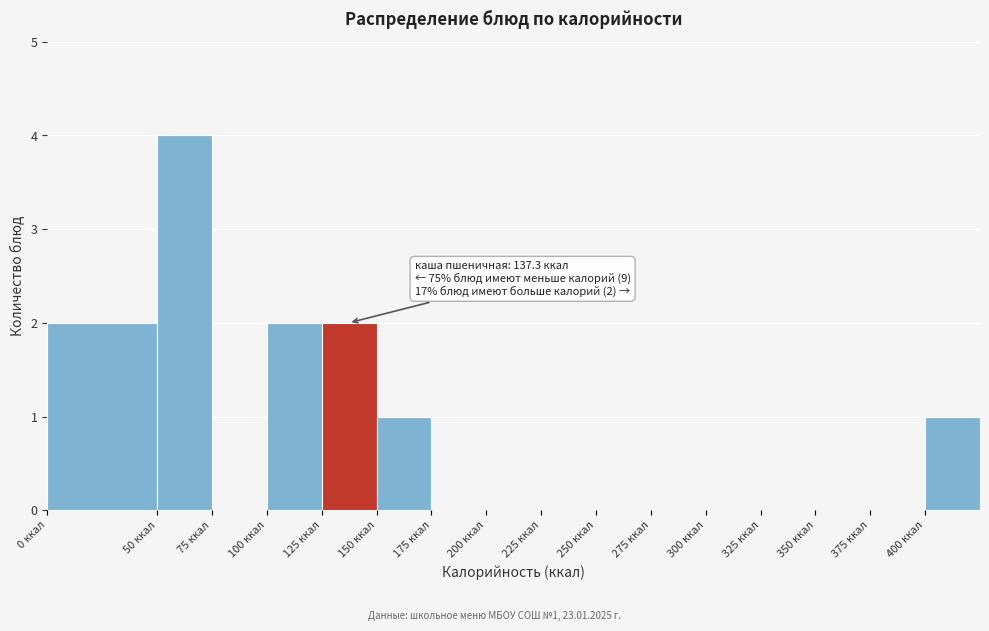

Over which range of the x-axis is the bar tallest?

50 to 75